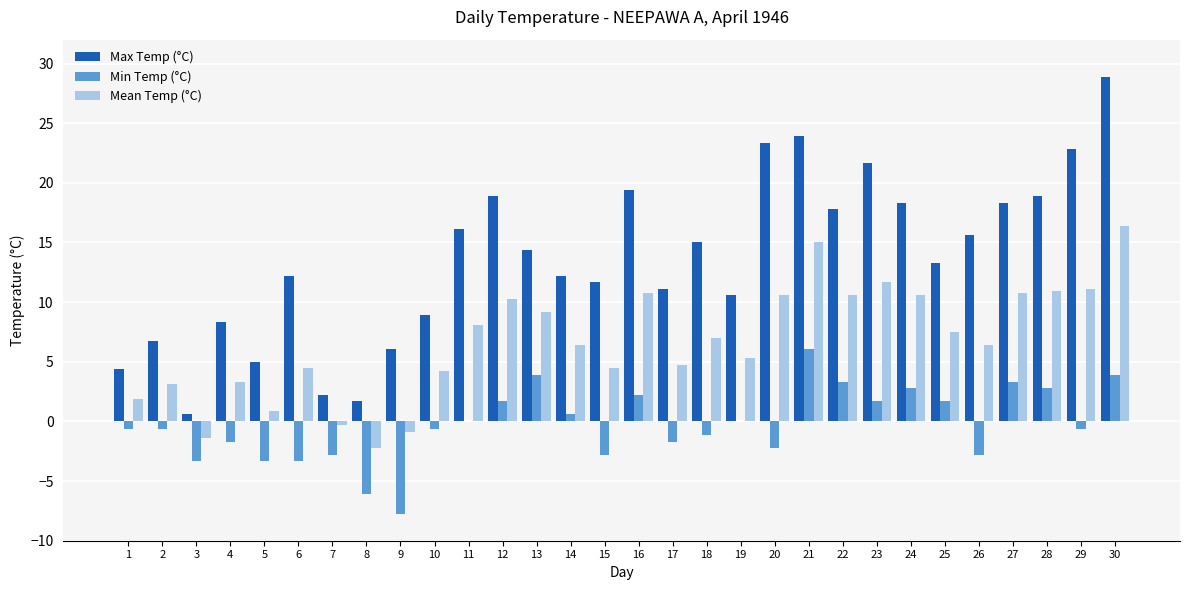

True or false: Mean Temp (°C) has a value of 0.9 at 5.

True